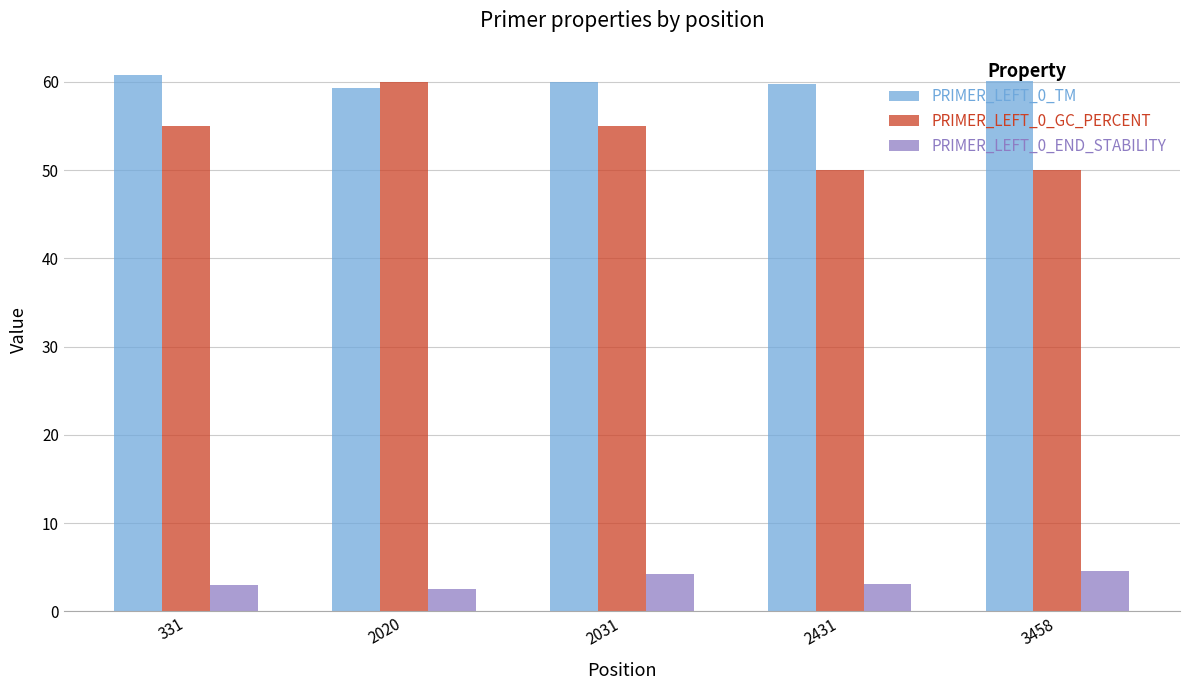

True or false: PRIMER_LEFT_0_TM has a value of 60.8 at 331.

True